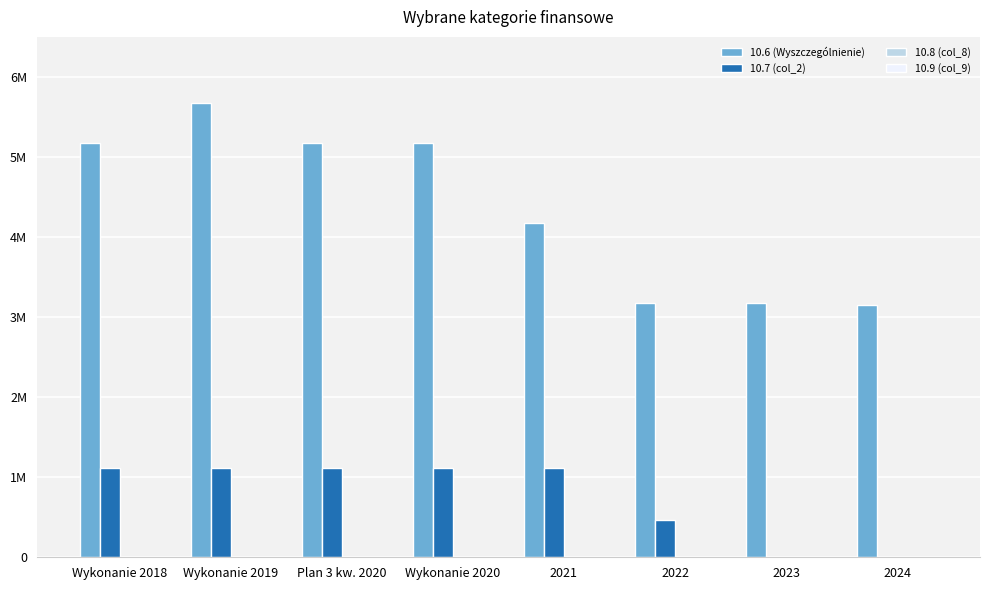

Reading left to right, extract all data points from this chart.

10.6 (Wyszczególnienie): 5178896	5678896	5178896	5178896	4178896	3178896	3178896	3149080
10.7 (col_2): 1113642	1113642	1113642	1113642	1113642	467772	0	0
10.8 (col_8): 0	0	0	0	0	0	0	0
10.9 (col_9): 0	0	0	0	0	0	0	0